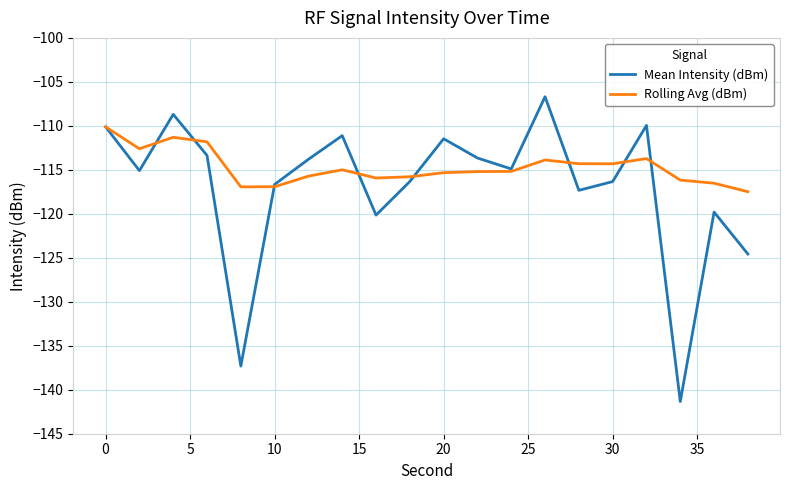

Which series has the widest spread of values?

Mean Intensity (dBm)